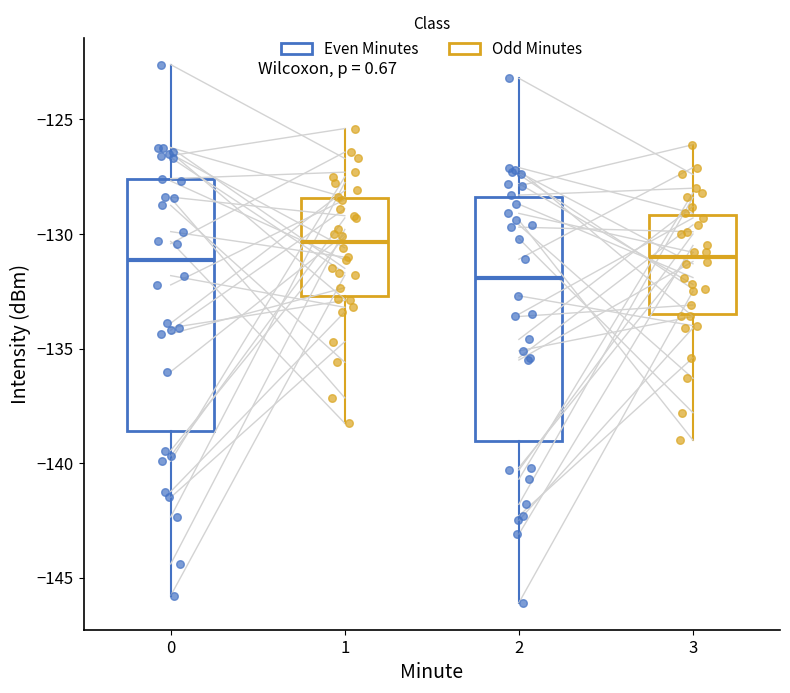

Reading left to right, read every box against the y-axis: the position of its median line, the range the box covers, and the ends of its whiskers. The values are not printed on the chart, so give them approximately, as read against the axis.

0: median -131.0, box -138.5 to -127.5, whiskers -146.0 to -122.5
1: median -130.5, box -132.5 to -128.5, whiskers -138.5 to -125.5
2: median -132.0, box -139.0 to -128.5, whiskers -146.0 to -123.0
3: median -131.0, box -133.5 to -129.0, whiskers -139.0 to -126.0